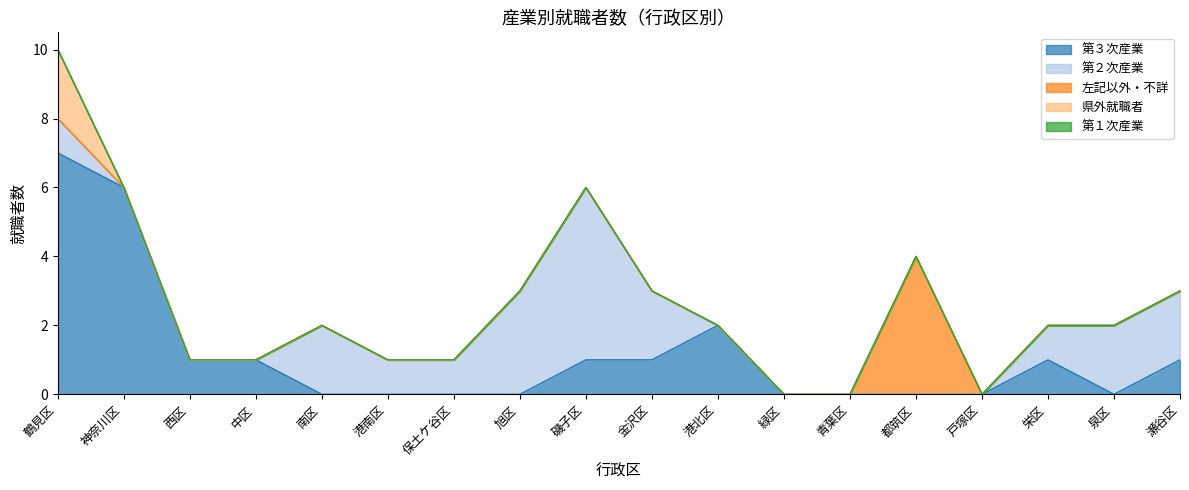

At which label does 第３次産業 reach its peak?

鶴見区